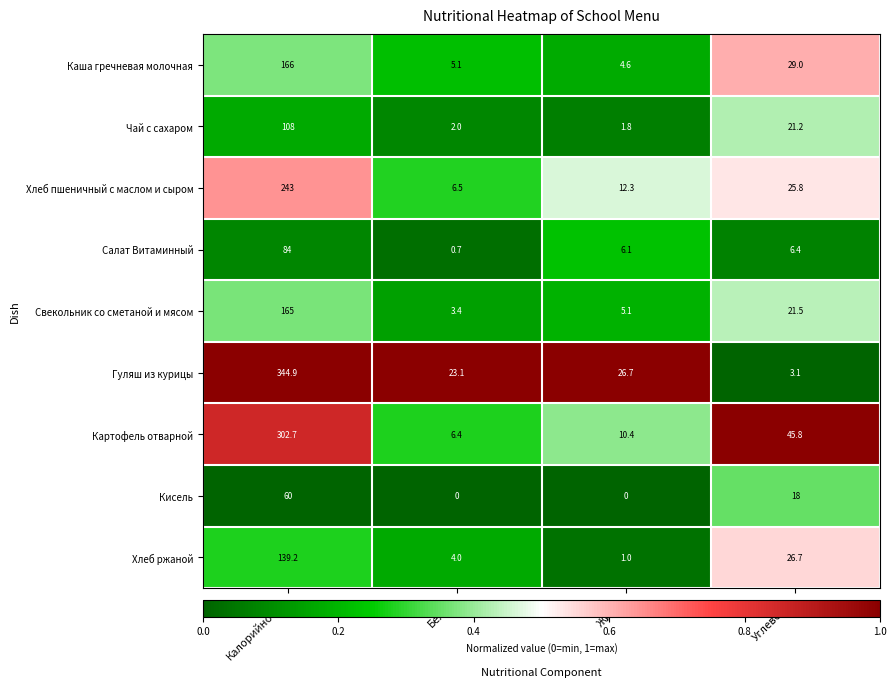

What is the spread (max minus min) of values at Углеводы?

42.7